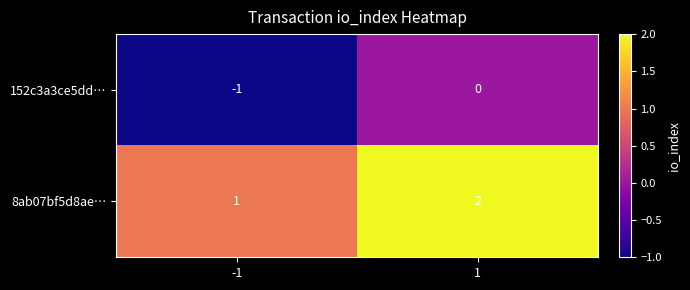

True or false: 152c3a3ce5dd… has a value of 0 at -1.

False